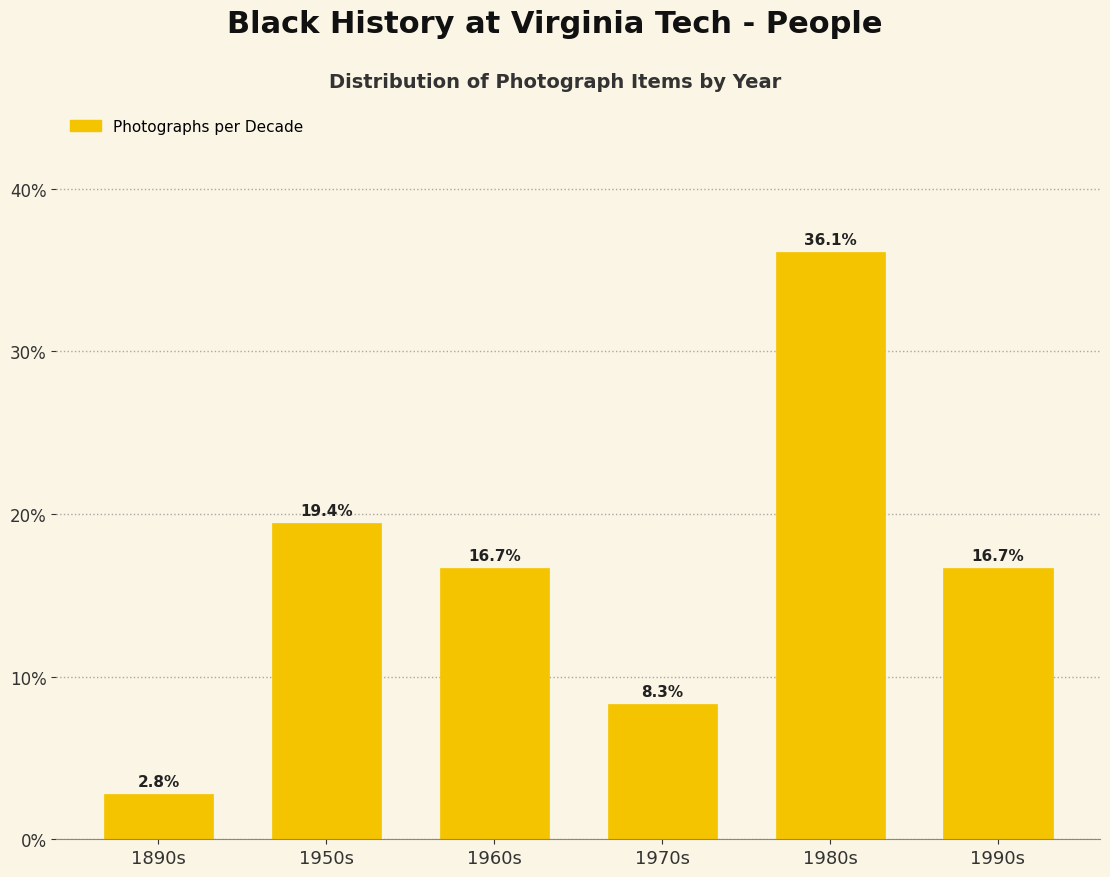

Reading left to right, what are all the values shown in this chart?

1890s=2.8	1950s=19.4	1960s=16.7	1970s=8.3	1980s=36.1	1990s=16.7